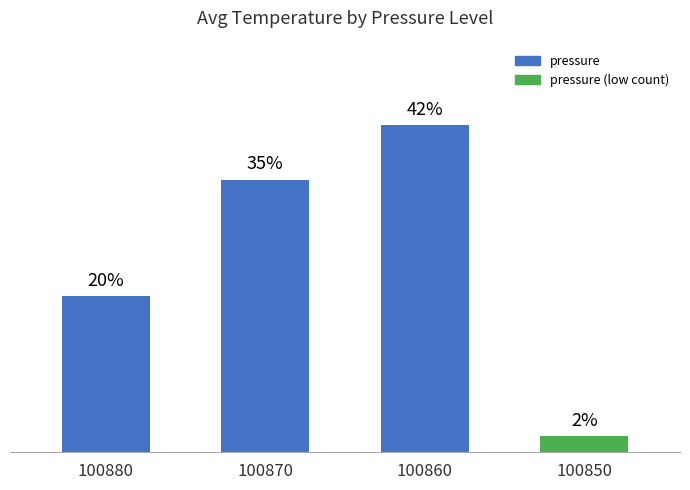

List the labels in order of value, smallest first.

100850, 100880, 100870, 100860